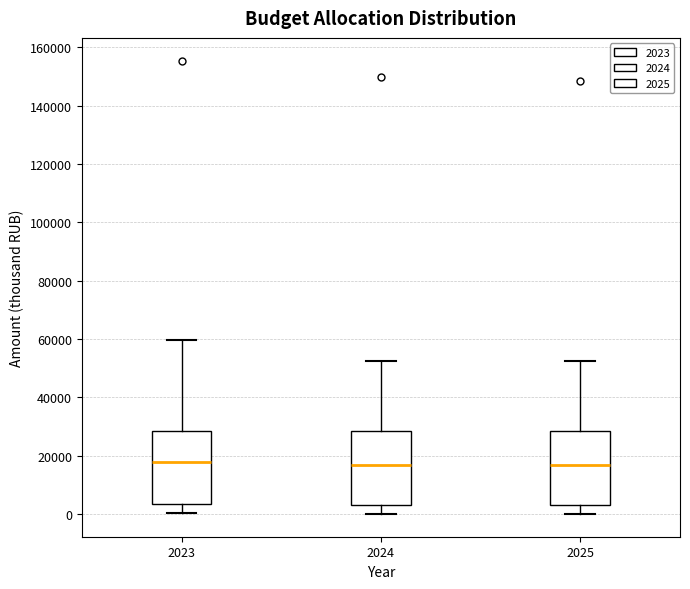

Reading left to right, read every box against the y-axis: the position of its median line, the range the box covers, and the ends of its whiskers. The values are not printed on the chart, so give them approximately, as read against the axis.

2023: median 18000, box 4000 to 28000, whiskers 0 to 60000
2024: median 16000, box 4000 to 28000, whiskers 0 to 52000
2025: median 16000, box 4000 to 28000, whiskers 0 to 52000